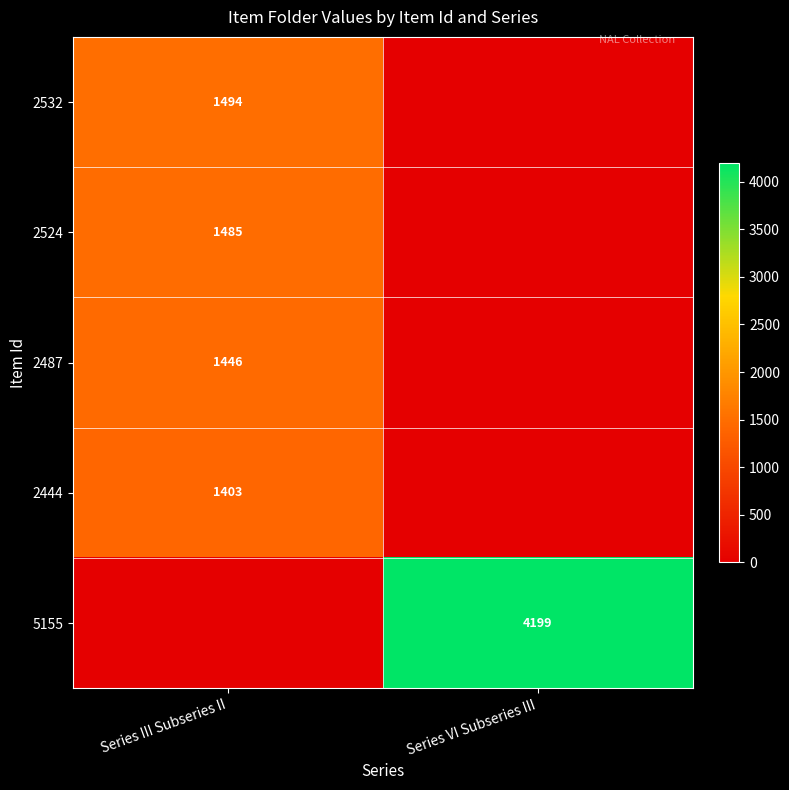

What is the difference between the highest and lowest values at Series VI Subseries III?

4199